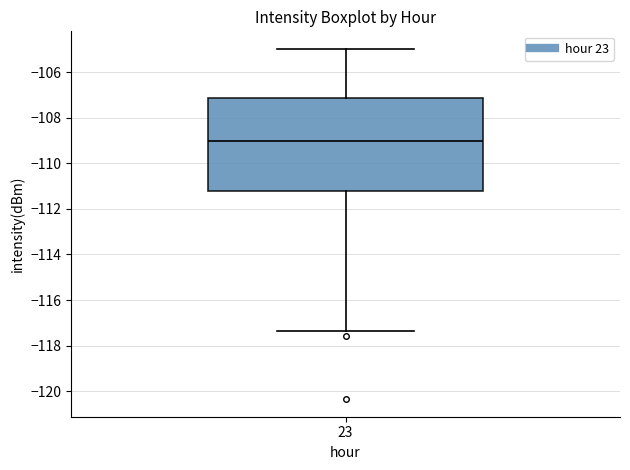

Read this box plot against the y-axis: the position of the median line, the range covered by the box, and the ends of both whiskers. The values are not printed on the chart, so give them approximately, as read against the axis.

median -109.0, box -111.2 to -107.2, whiskers -117.4 to -105.0